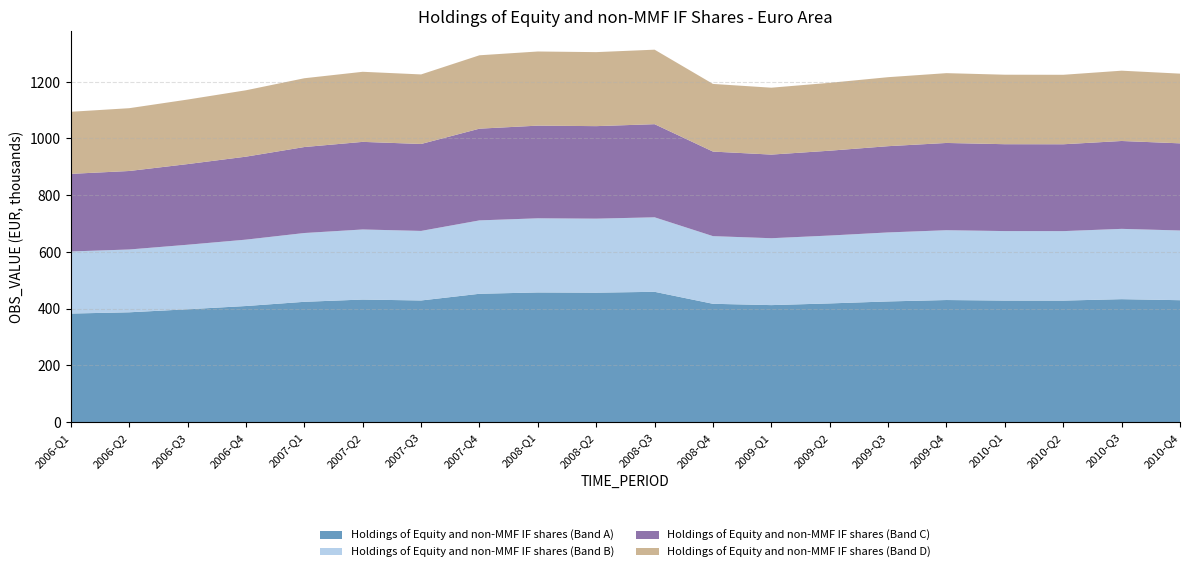

Reading right to left, transcribe all the data shown in this chart.

1228512.2	1238893.3	1224422.7	1224712.8	1230225.3	1216008.6	1196112.7	1178933.1	1192226.1	1312941.9	1304306.6	1306530.4	1293182.5	1225709.7	1234995.4	1212248.0	1169857.4	1137138.4	1106694.4	1094048.4